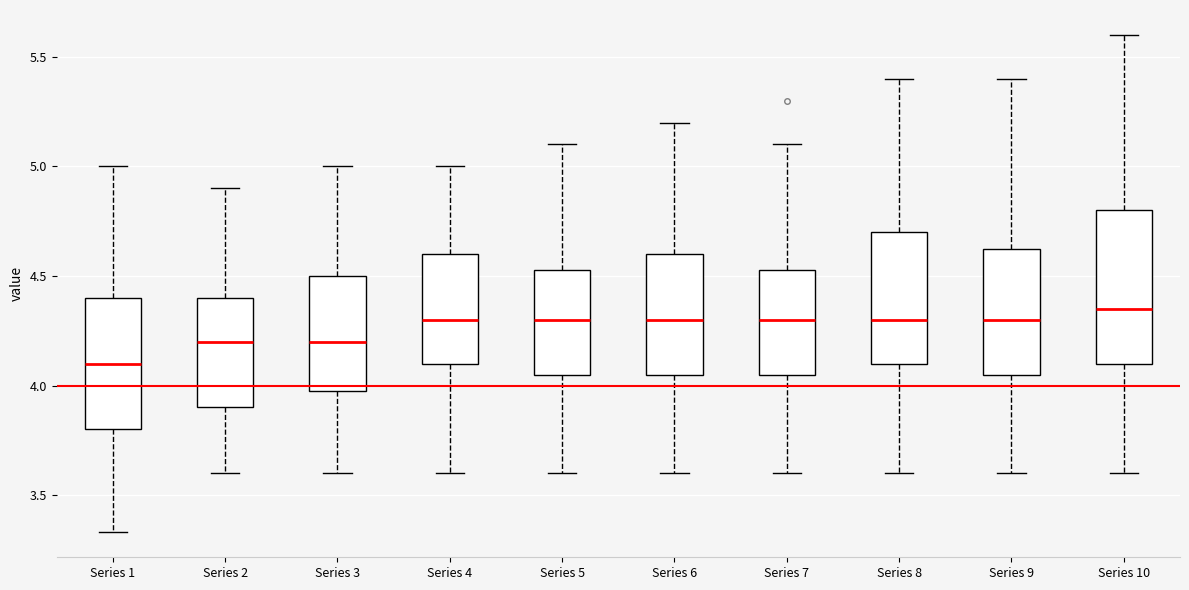

Which box's median line is the lowest?

Series 1